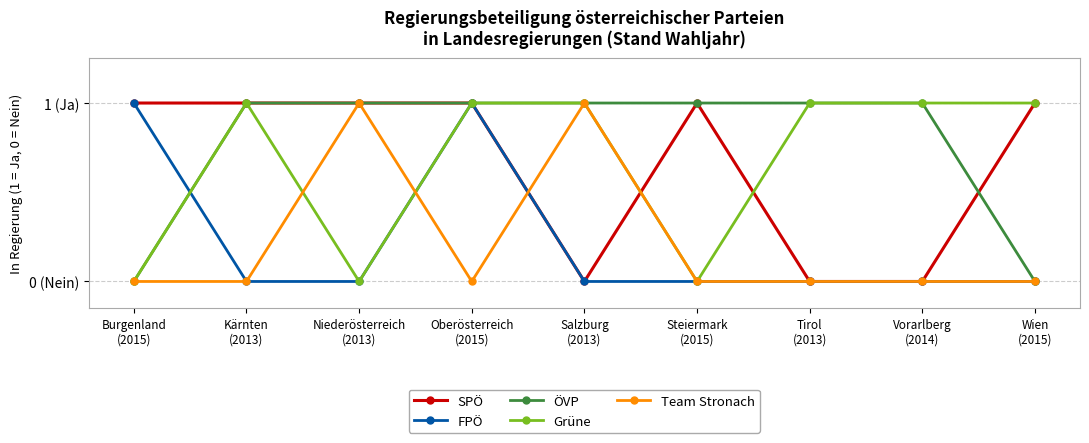

What is the total value across all series at Kärnten
(2013)?

3